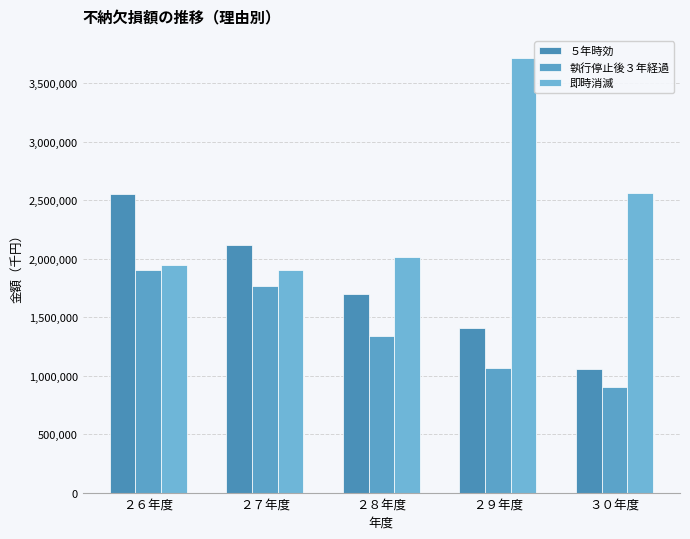

Rank the categories by 執行停止後３年経過 value from highest to lowest.

２６年度, ２７年度, ２８年度, ２９年度, ３０年度